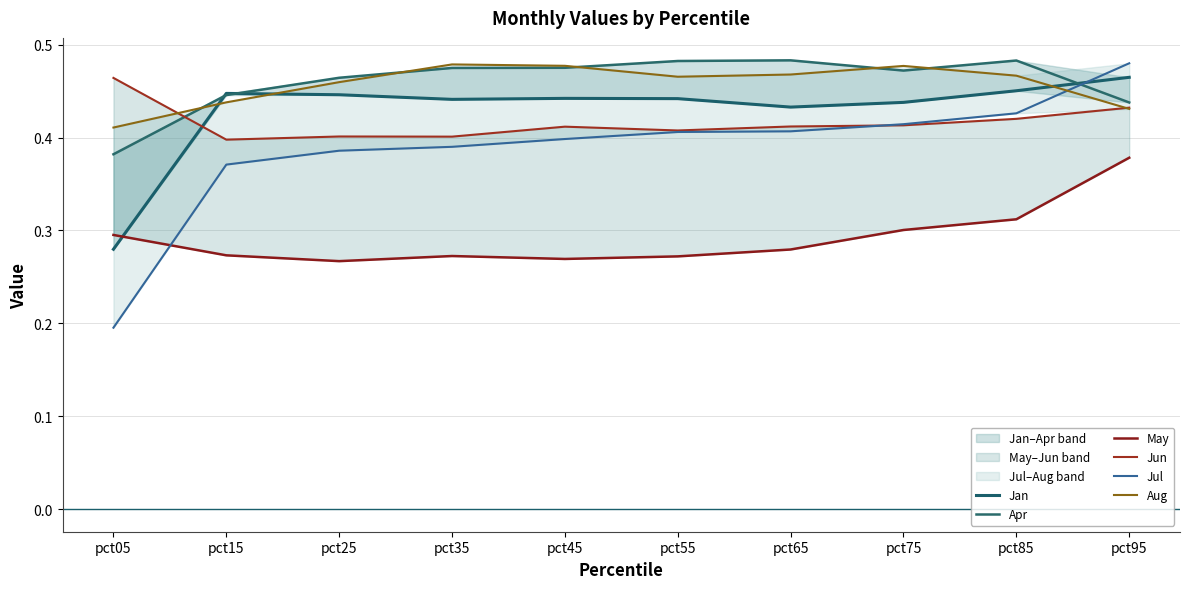

How many categories are shown in the chart?

10